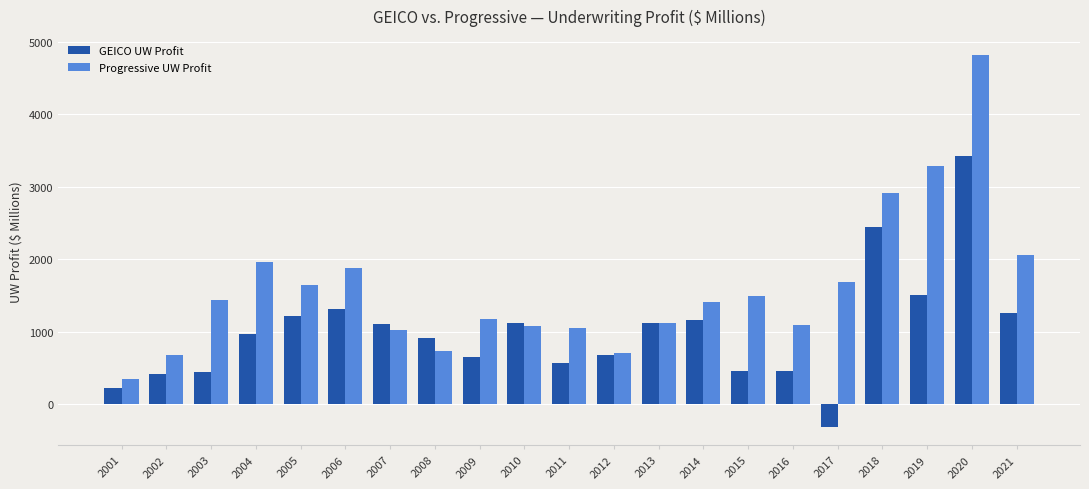

Is the value of Progressive UW Profit at 2019 greater than the value of GEICO UW Profit at 2017?

Yes